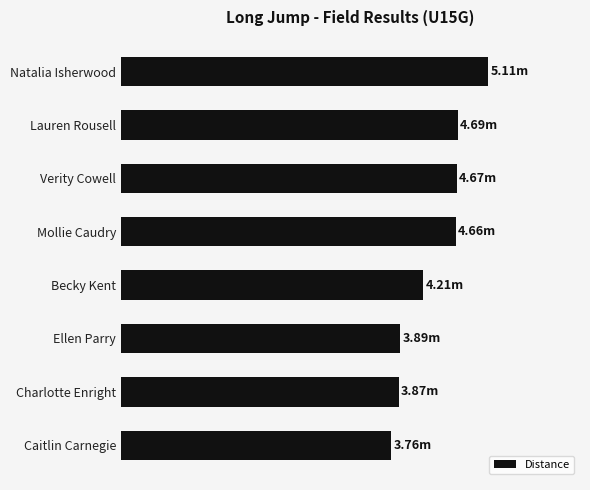

What is the difference between the second highest and second lowest values?

0.8